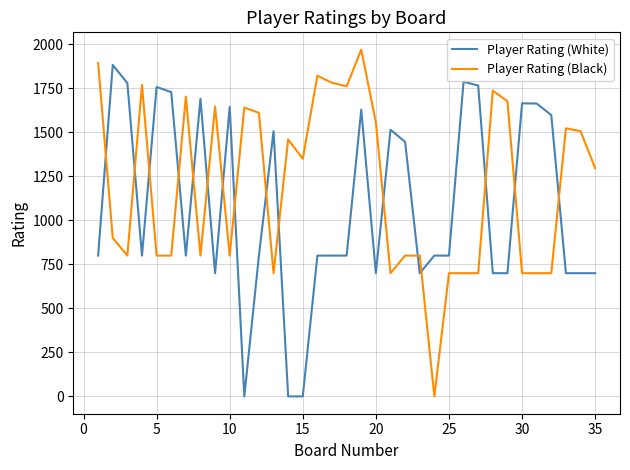

List the series in order of their peak value, highest first.

Player Rating (Black), Player Rating (White)